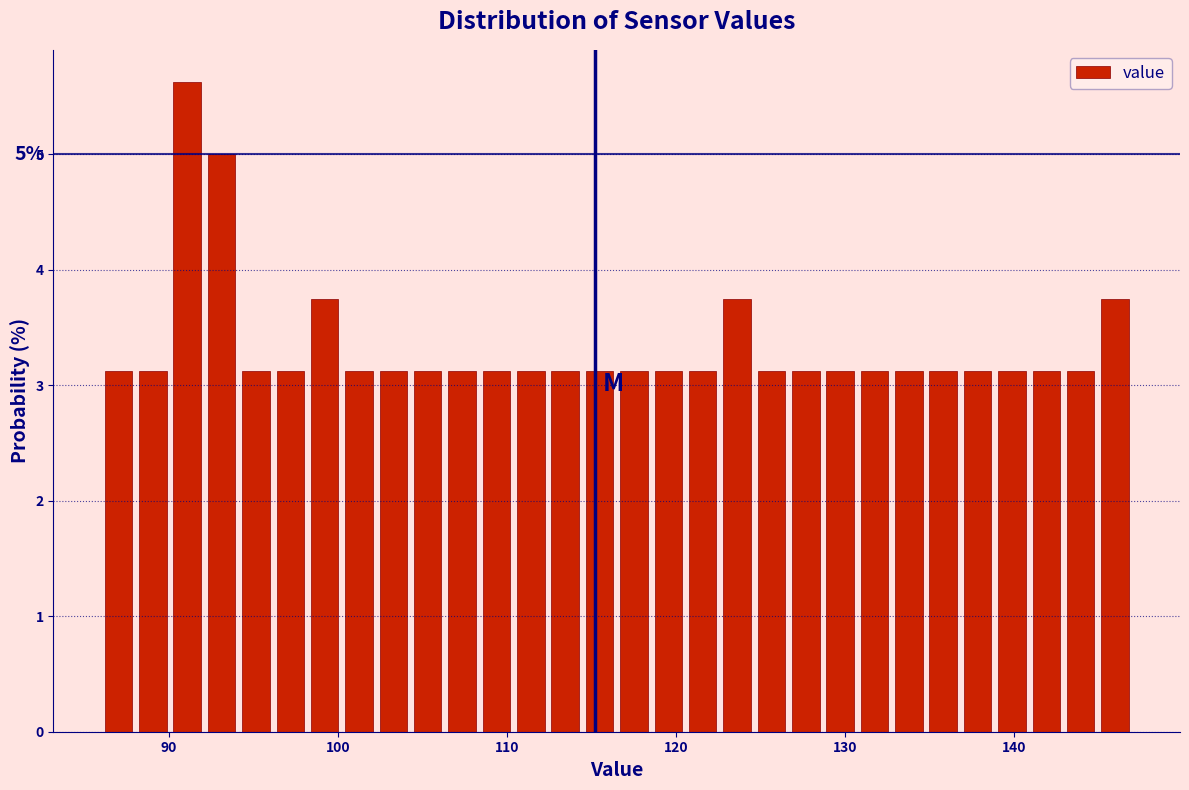

Read against the x-axis, roughly where is the centre of the tallest bar?

91